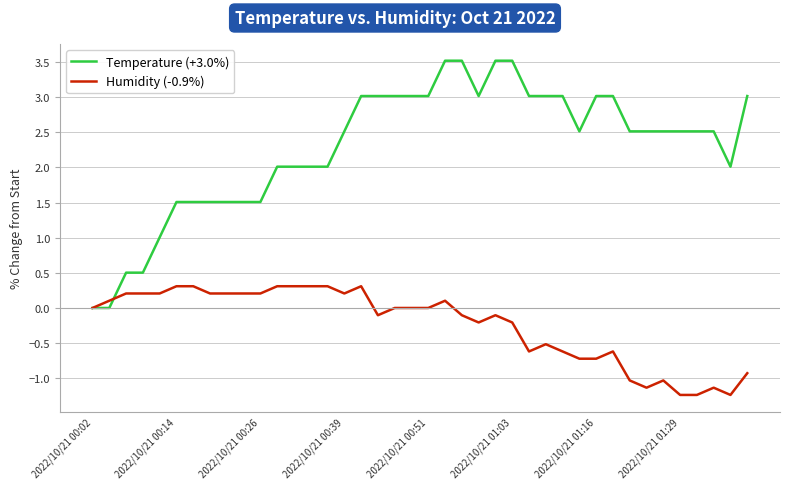

What is the minimum value shown in the chart?

-1.2